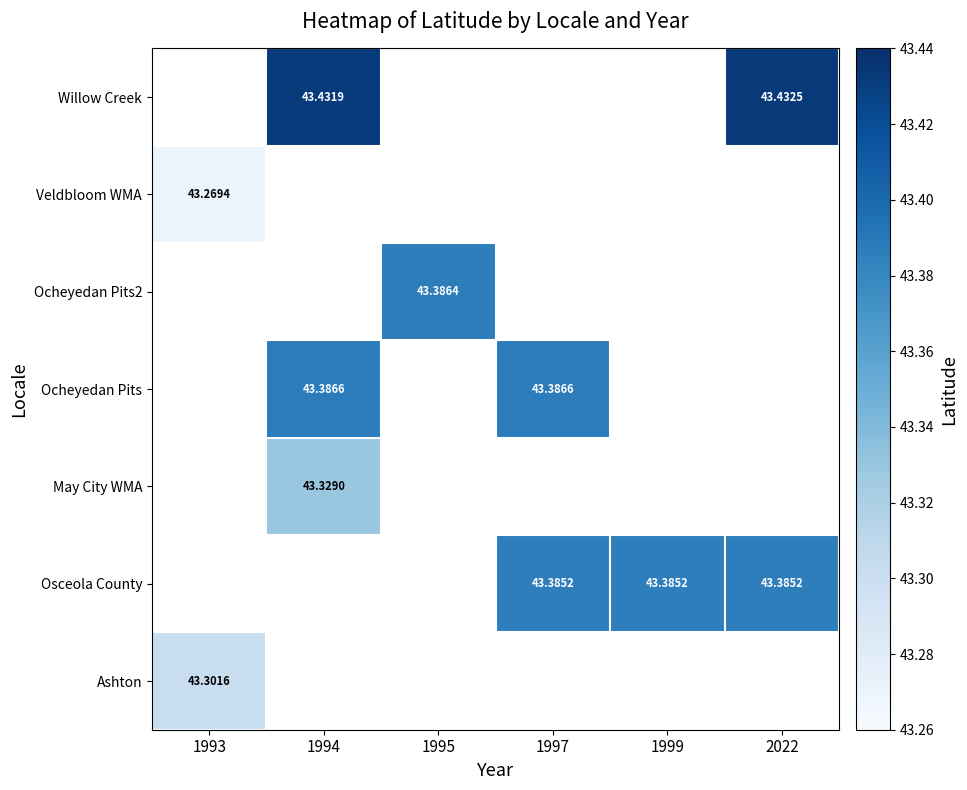

How many positive values does the Ocheyedan Pits series have?

2